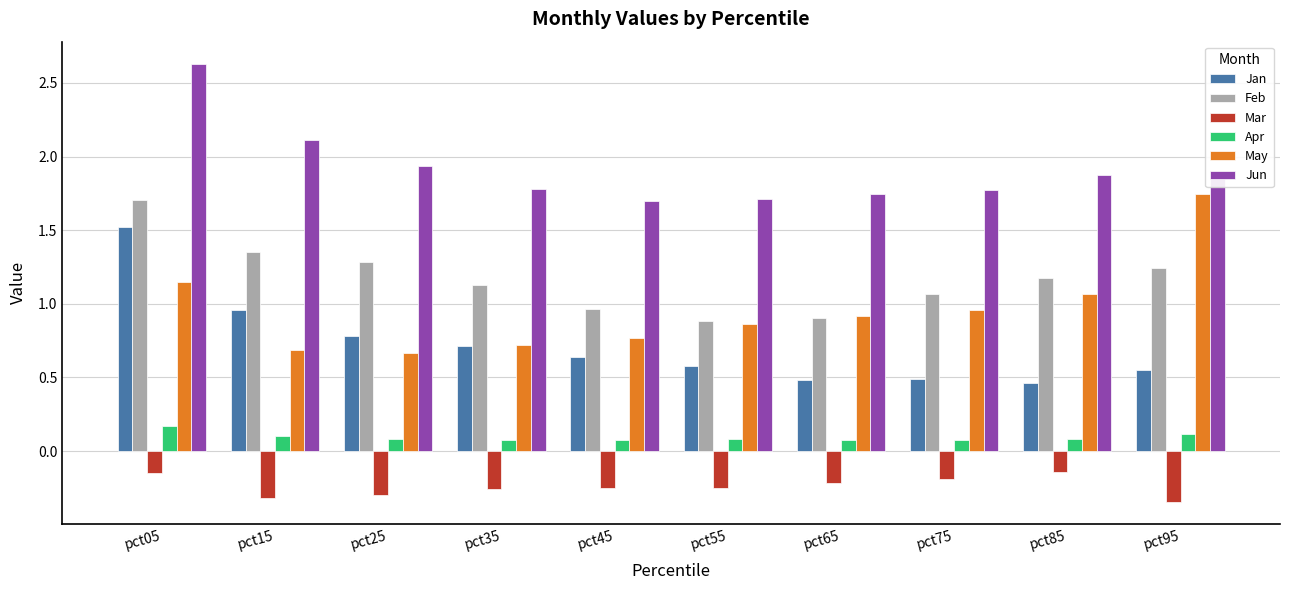

What is the maximum value shown in the chart?

2.6